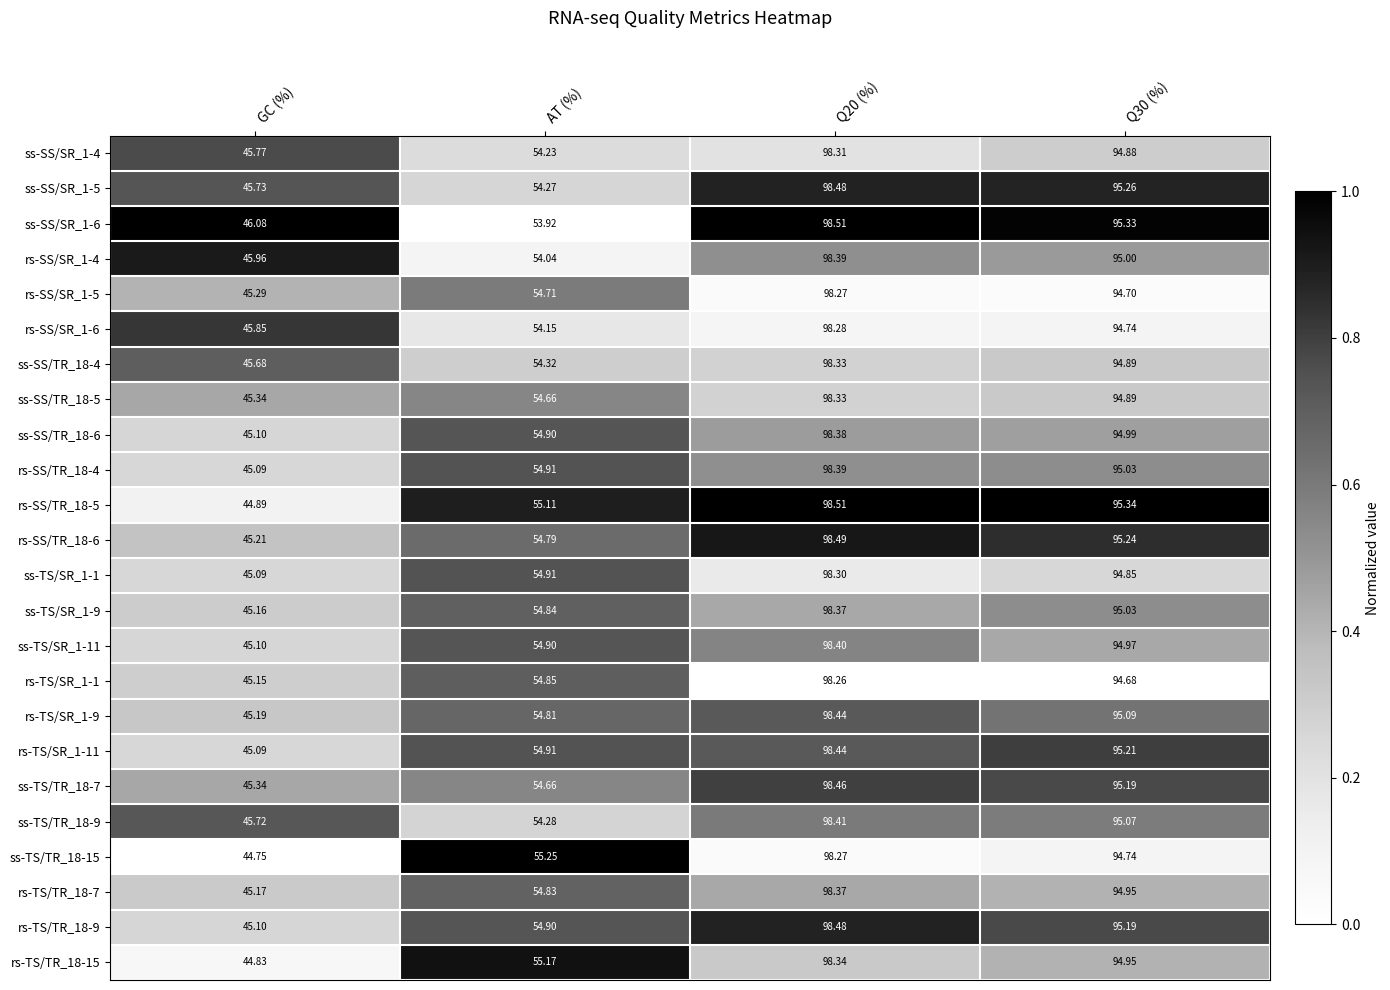

At which category does the chart reach its minimum across all series?

GC (%)